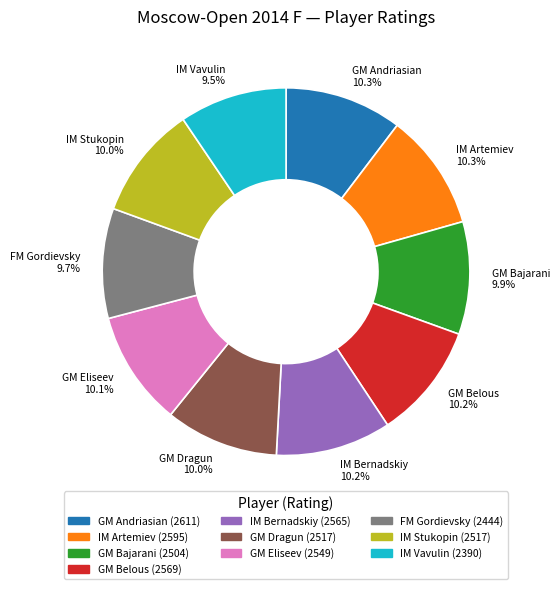

How many segments does this pie chart have?

10